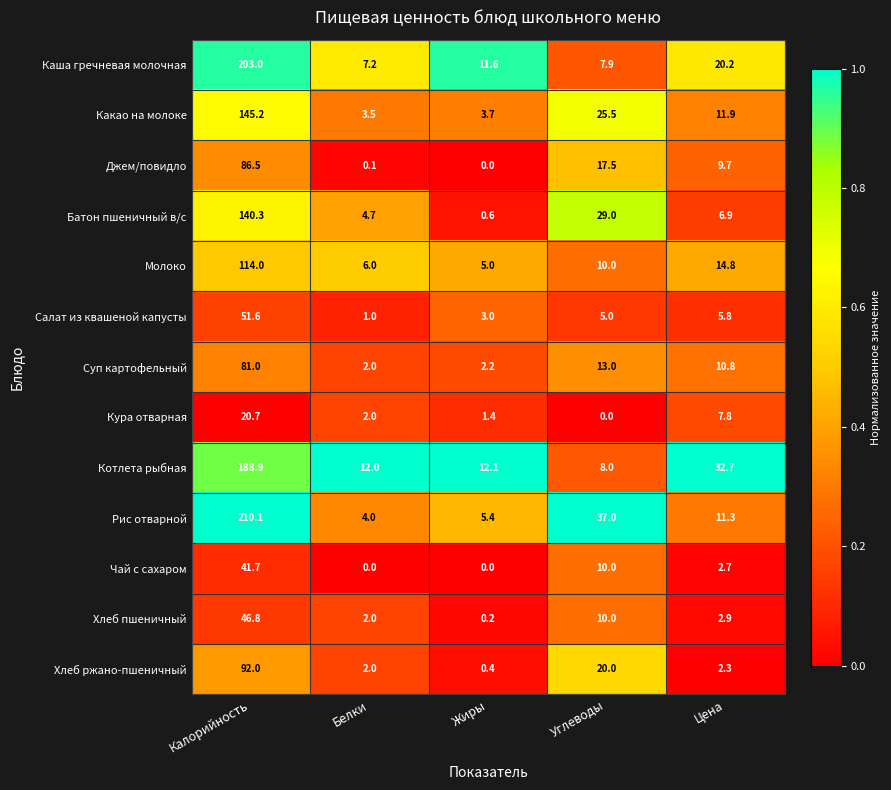

Count the number of data series in this chart.

13